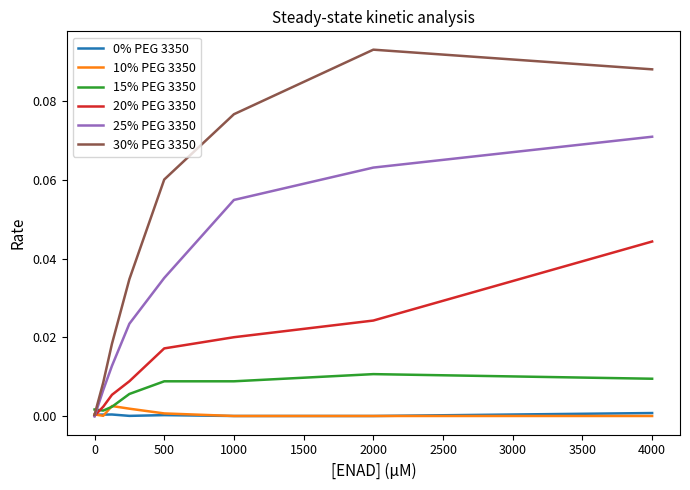

True or false: 0% PEG 3350 has a value of 0.0 at 0.

True